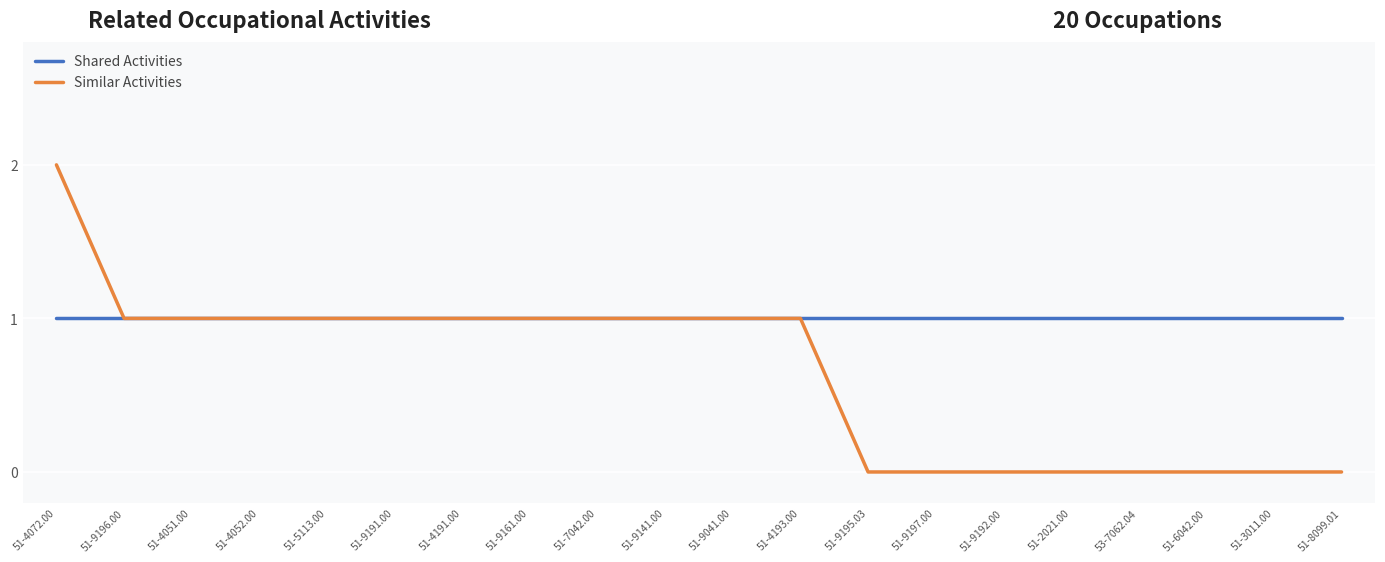

Between 51-9141.00 and 51-3011.00, which series saw the biggest shift?

Similar Activities